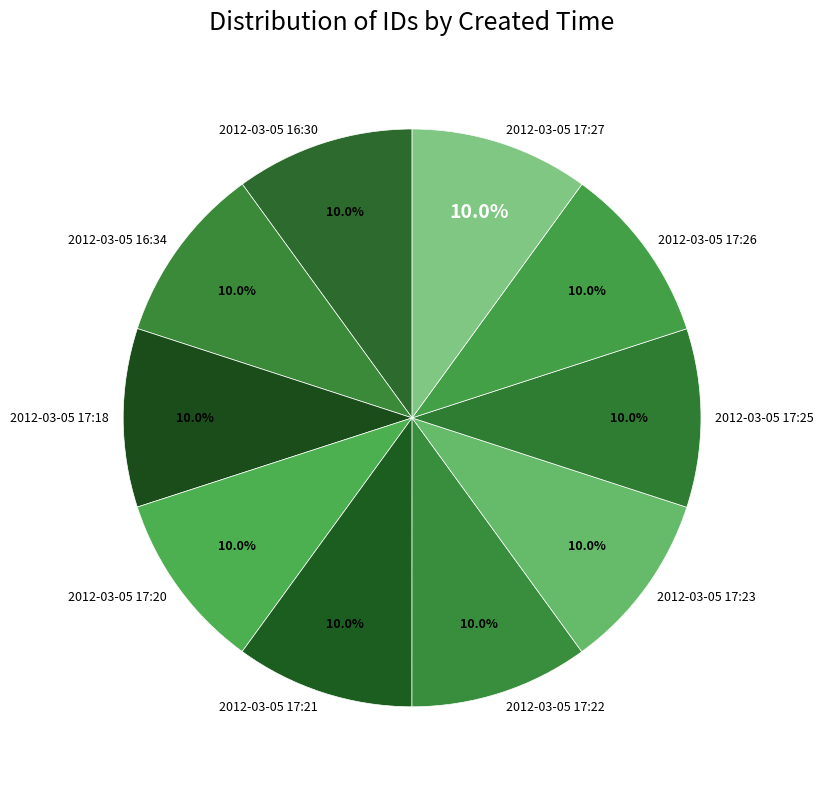

To the nearest percent, what portion does 2012-03-05 17:23 represent?

10%